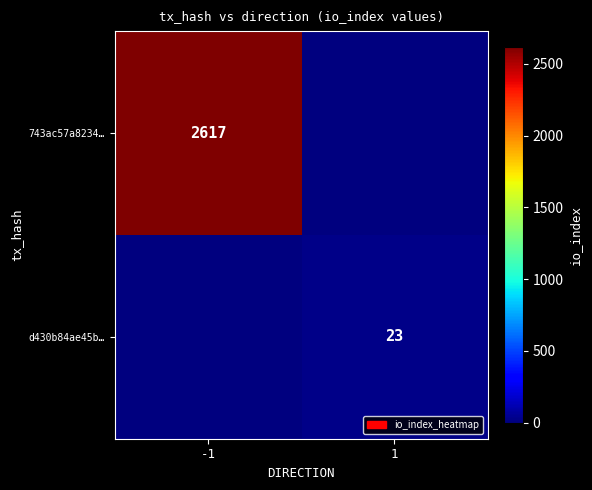

At how many categories does at least one series exceed 236?

1